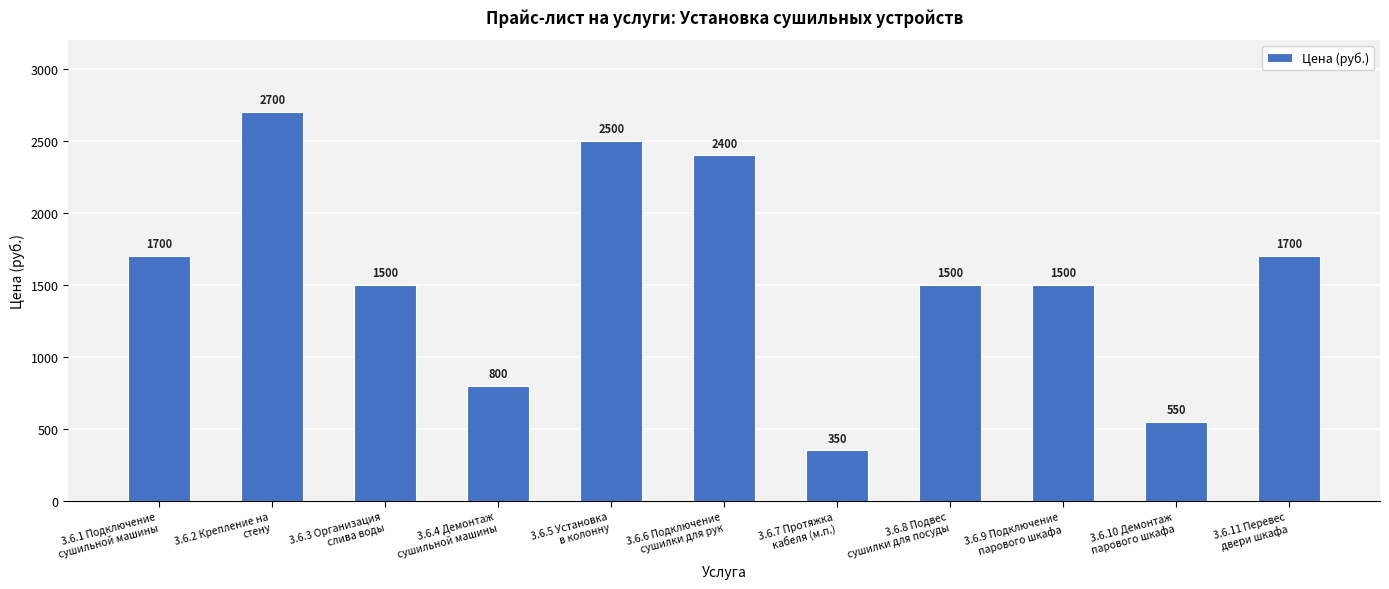

What is the value of the 2nd bar from the left?

2700